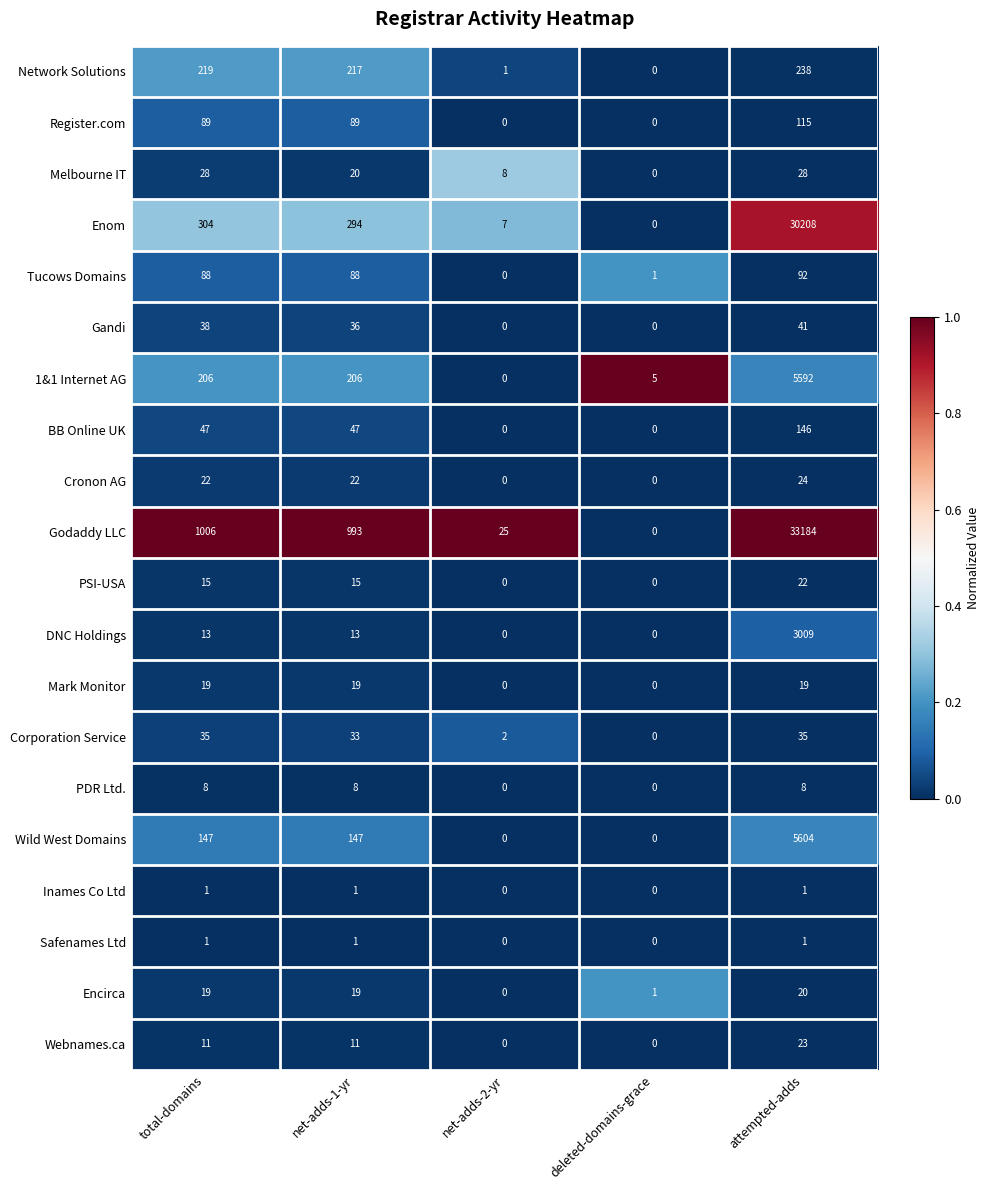

Which series has the largest total across all categories?

Godaddy LLC